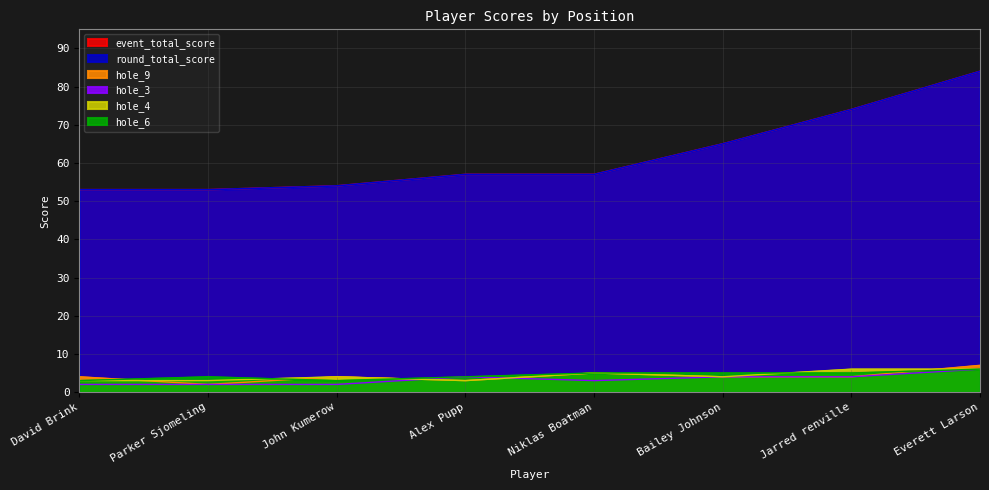

What is the smallest value displayed?

2